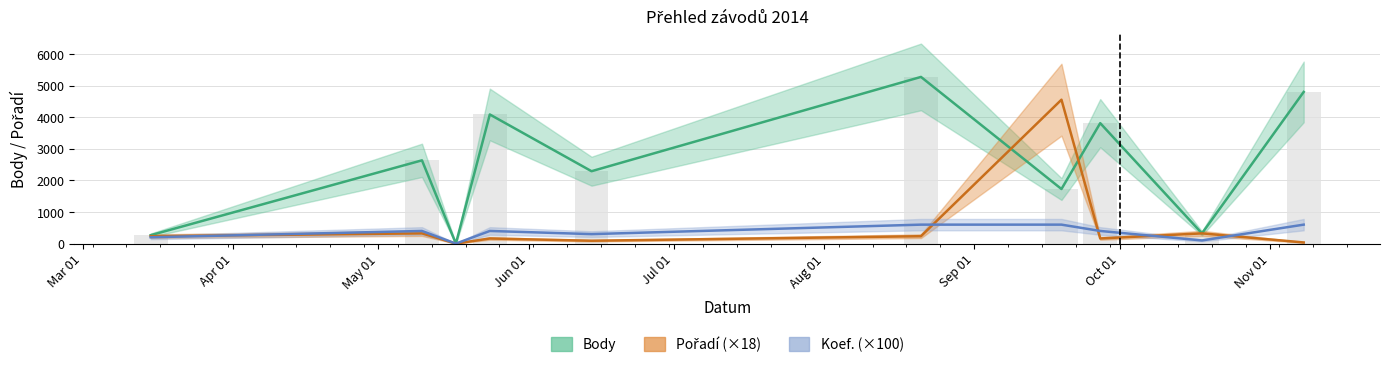

Between 2014-09-19 and 2014-05-10, which is larger?

2014-05-10